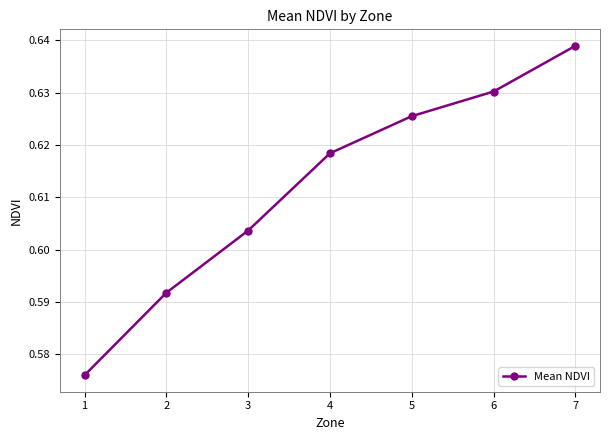

True or false: there are more than 0 points higher than both neighbors.

False